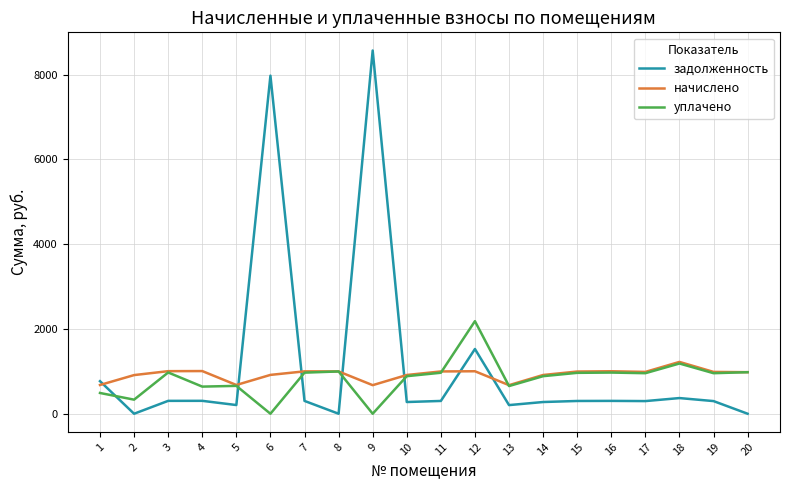

Rank the series by their maximum value, from lowest to highest.

начислено, уплачено, задолженность